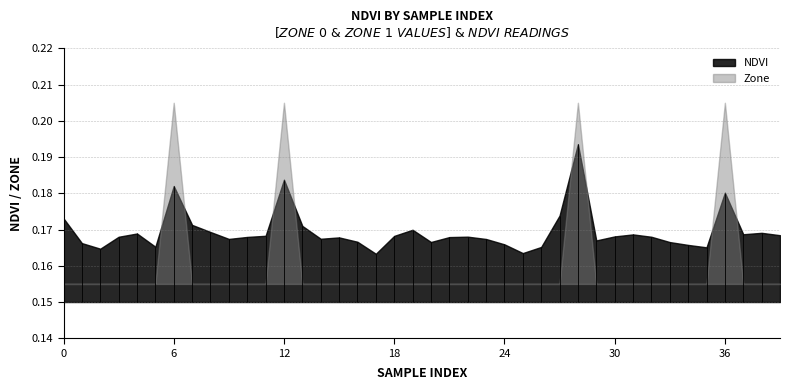

What value does the NDVI series have at 14?

0.2